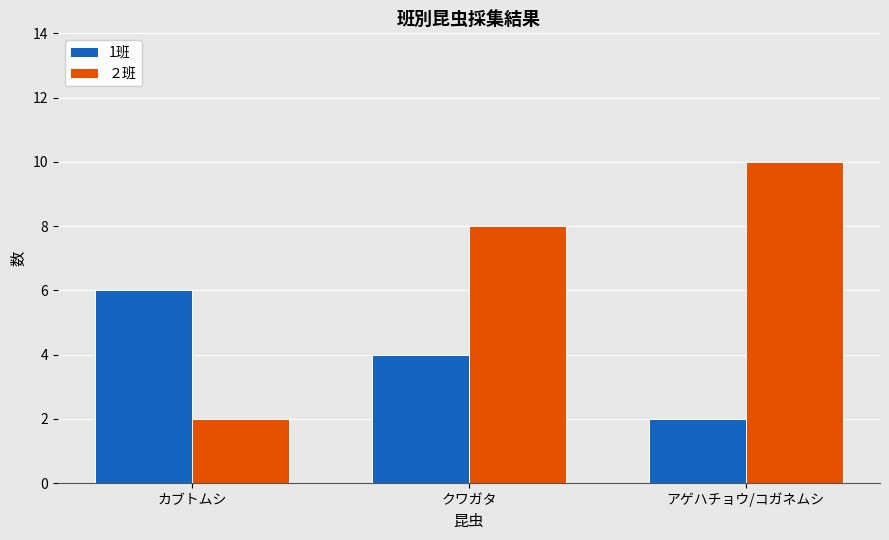

Rank the series by their average value, from highest to lowest.

２班, 1班